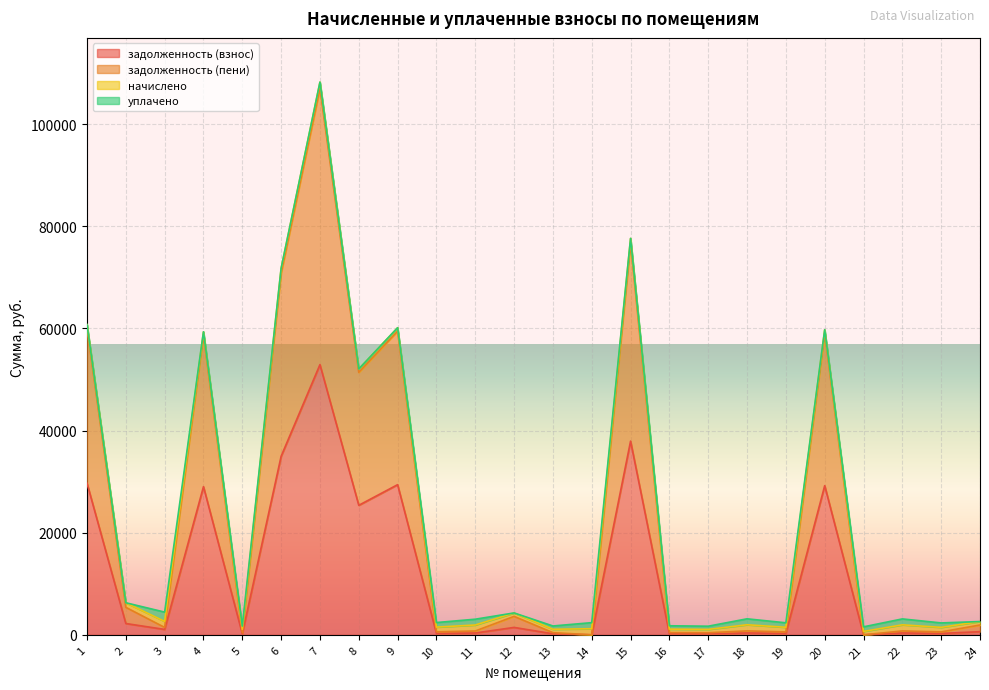

What is the sum of the задолженность (взнос) values at 5 and 15?

38133.2